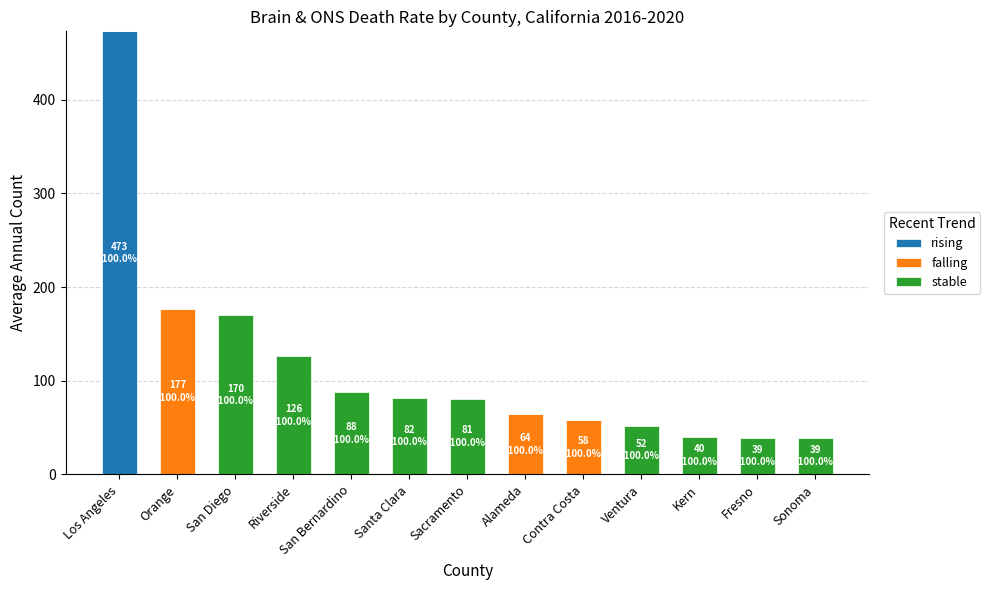

Are the bars horizontal?

No